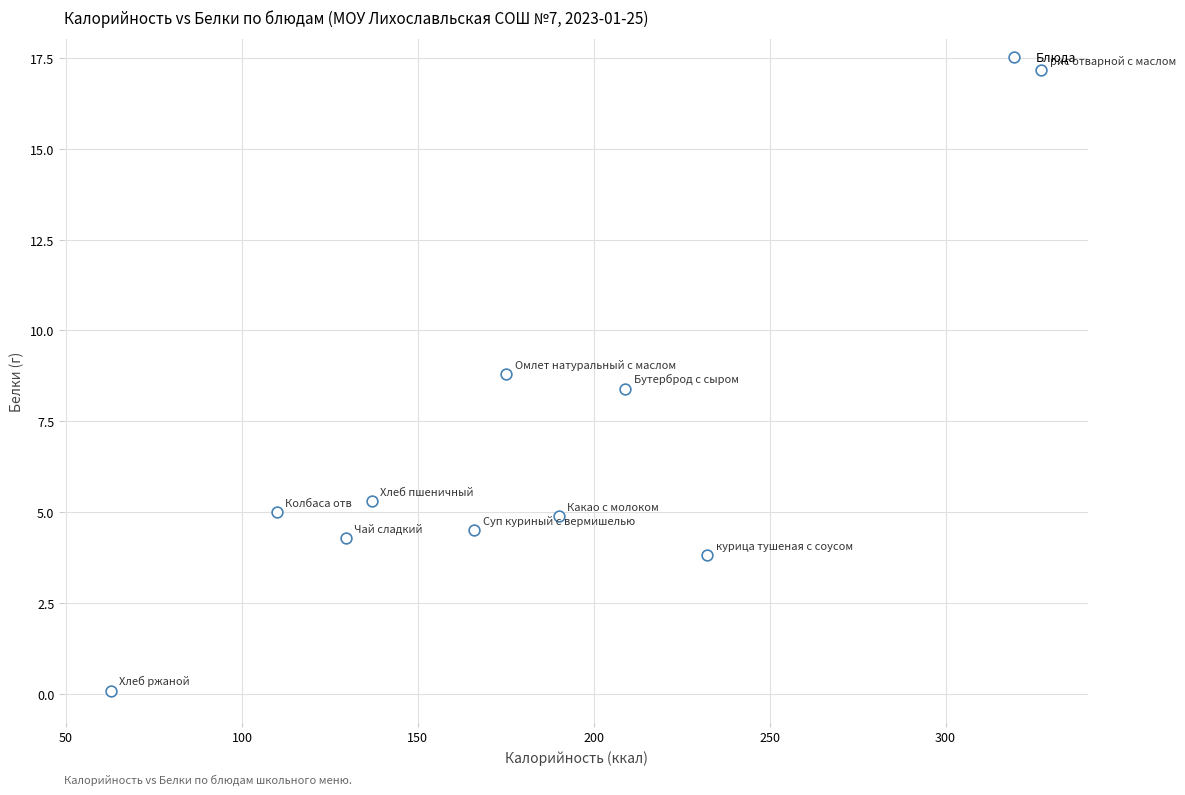

What is the average X value?

173.9